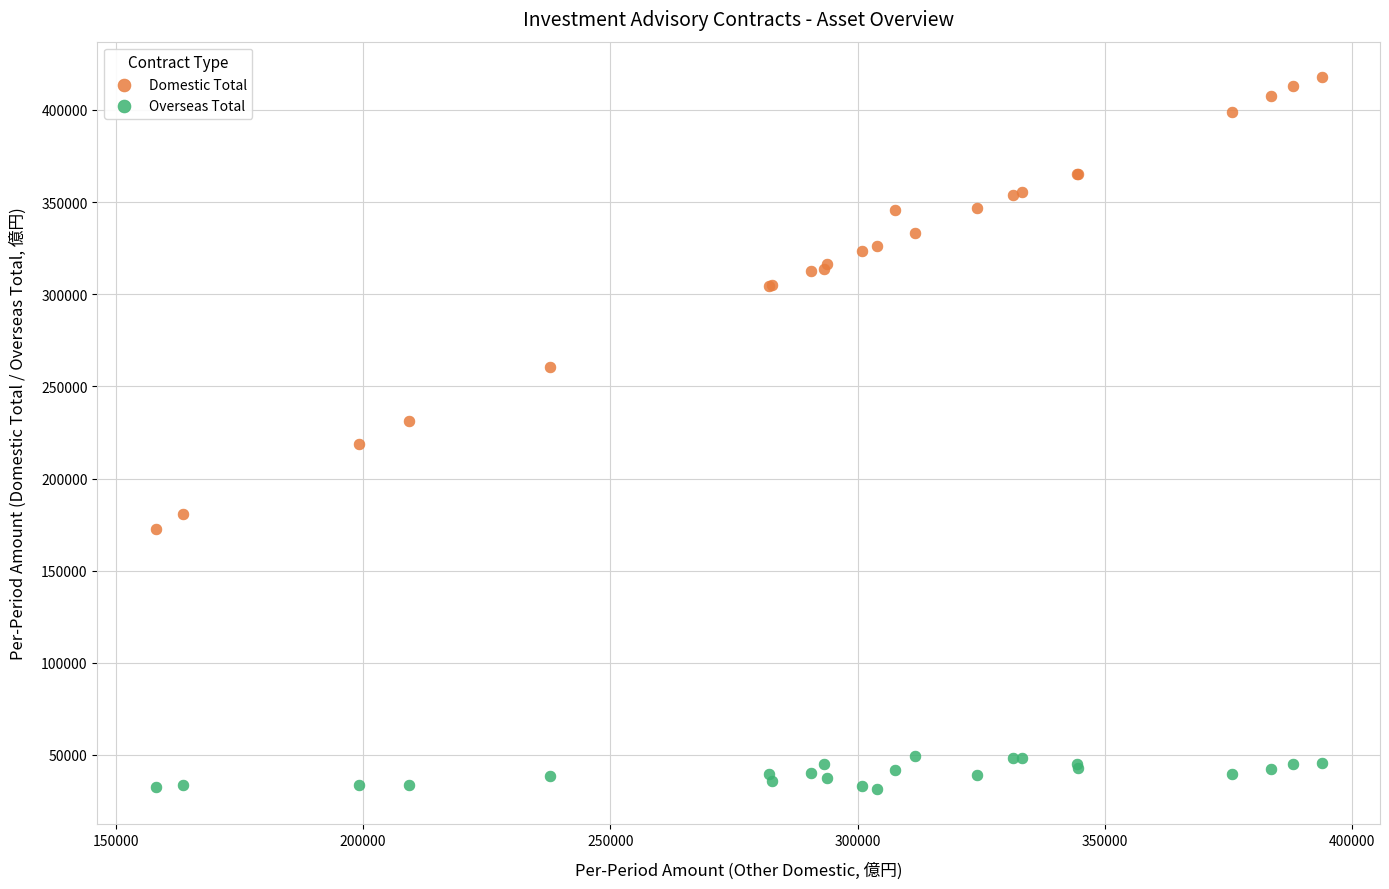

Which series has the largest Y range (max minus min)?

Domestic Total